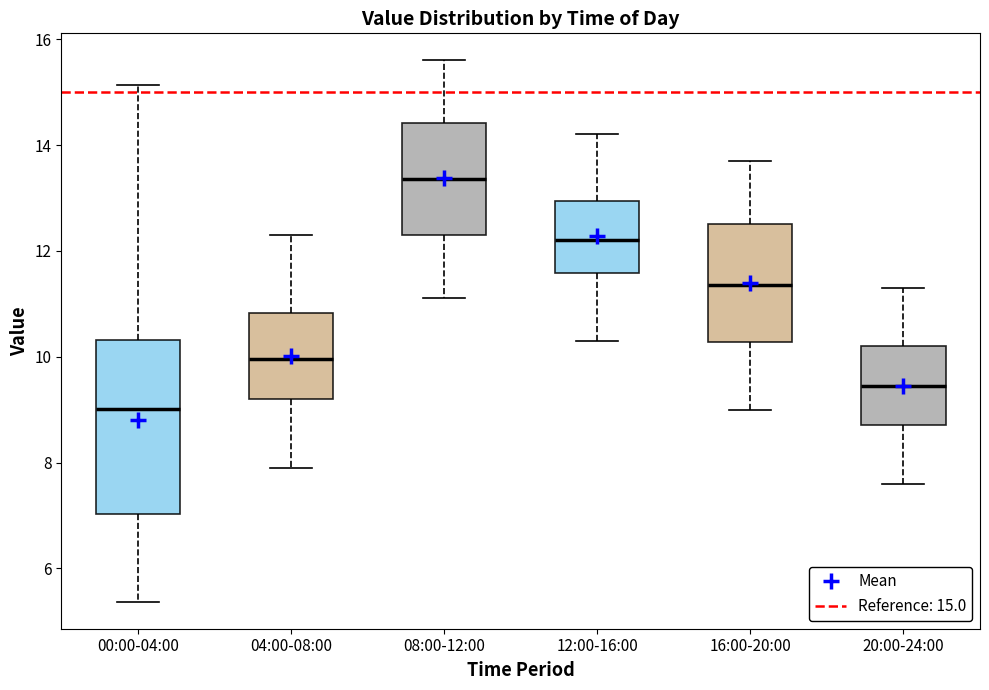

Where does the median line of the box for 20:00-24:00 sit on the y-axis? The values are not printed on the chart, so give them approximately, as read against the axis.

9.4